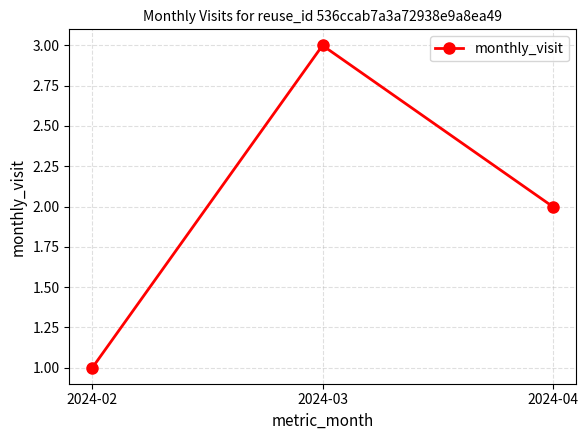

What is the difference between the values at 2024-03 and 2024-02?

2